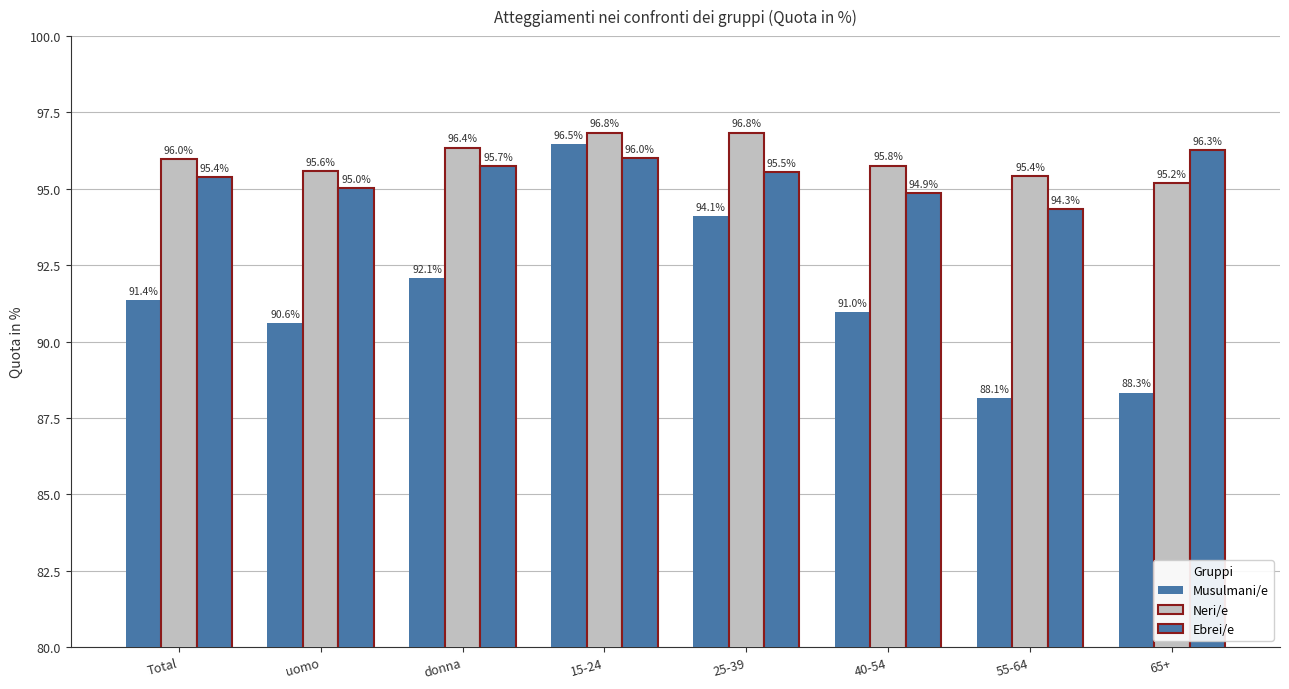

The Musulmani/e series shows 61.4 at 65+. True or false?

False